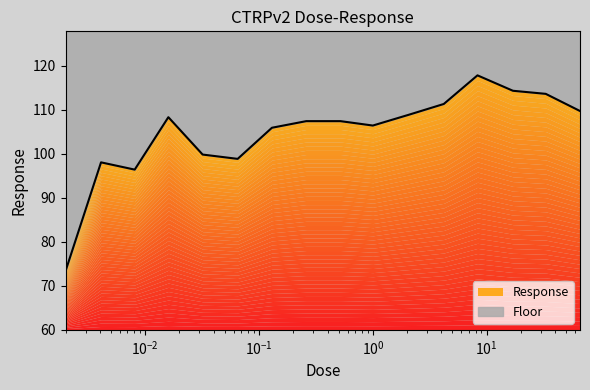

Between 0.26 and 1.0, which is larger?

0.26